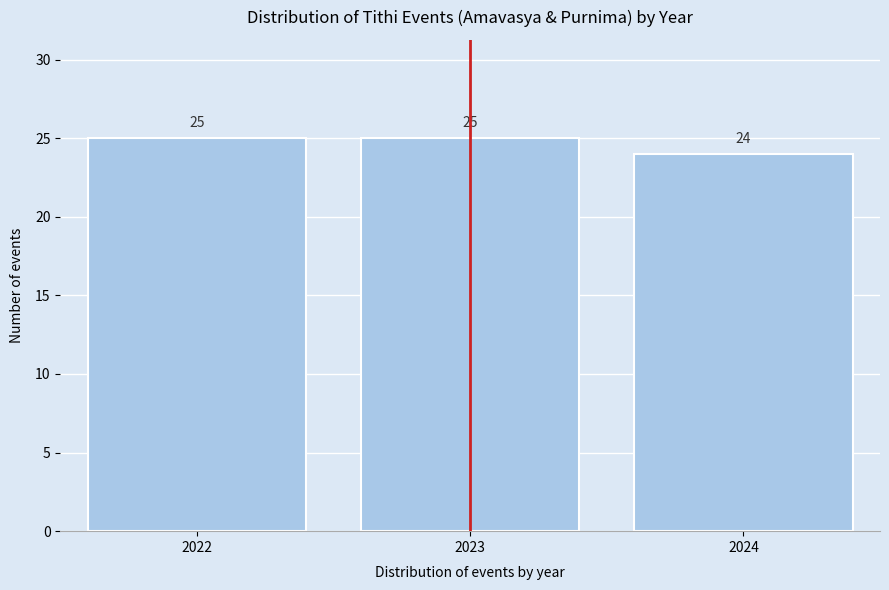

How tall is the bar that spans 2021.5 to 2022.5 on the x-axis?

25